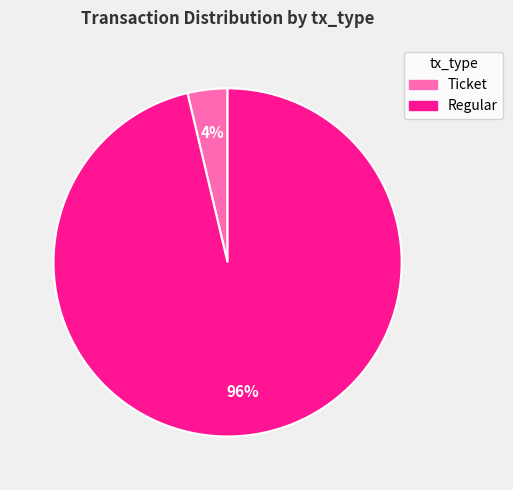

How many slices are in this pie chart?

2